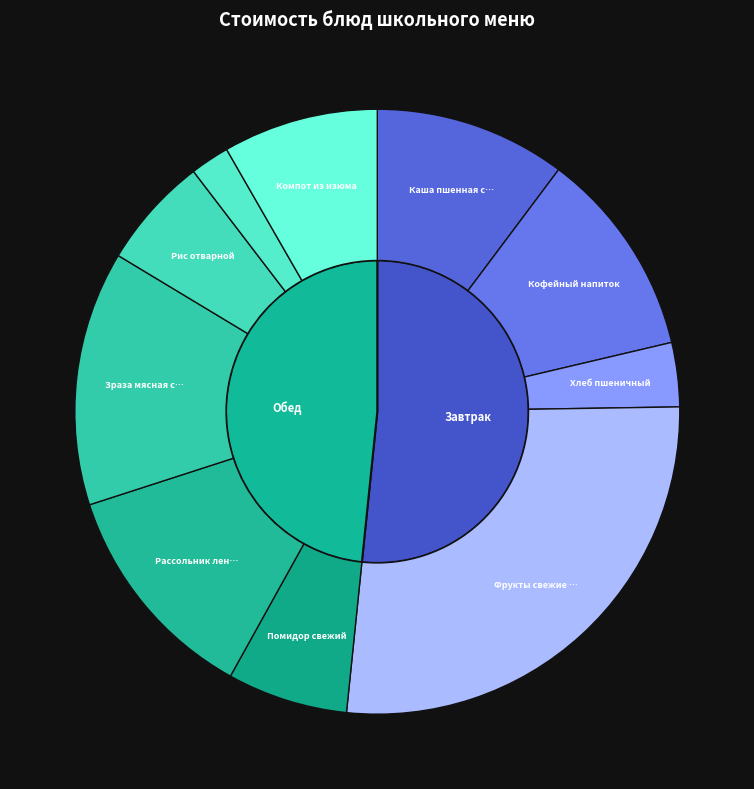

True or false: Зраза мясная с соусом accounts for 14% of the total.

True